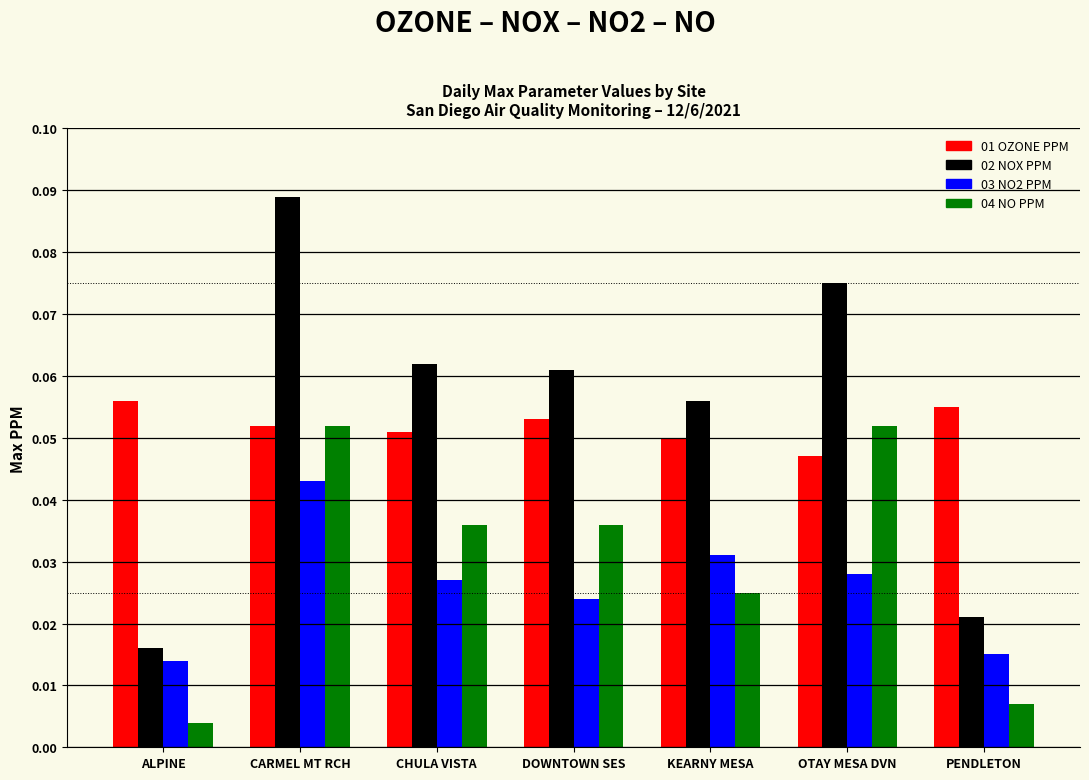

At which label does 02 NOX PPM reach its minimum?

ALPINE